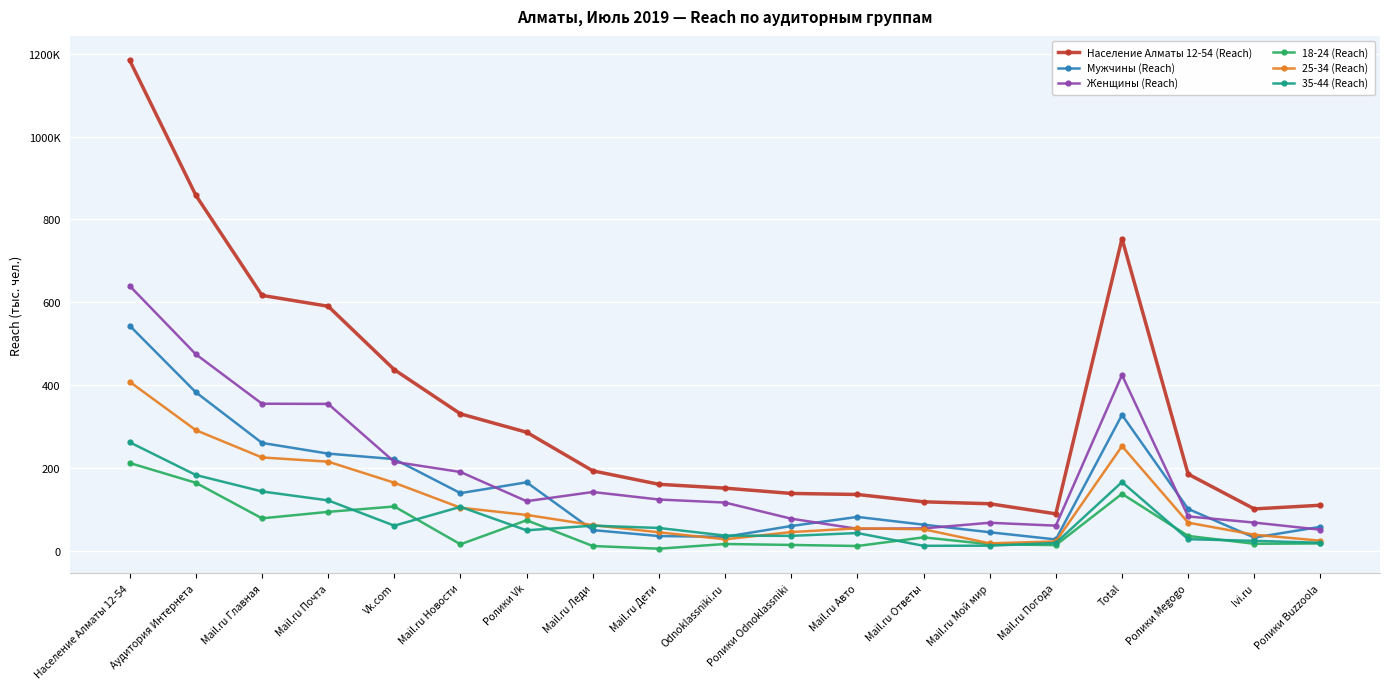

What is the difference between the second highest and second lowest values in the Женщины (Reach) series?

420.9